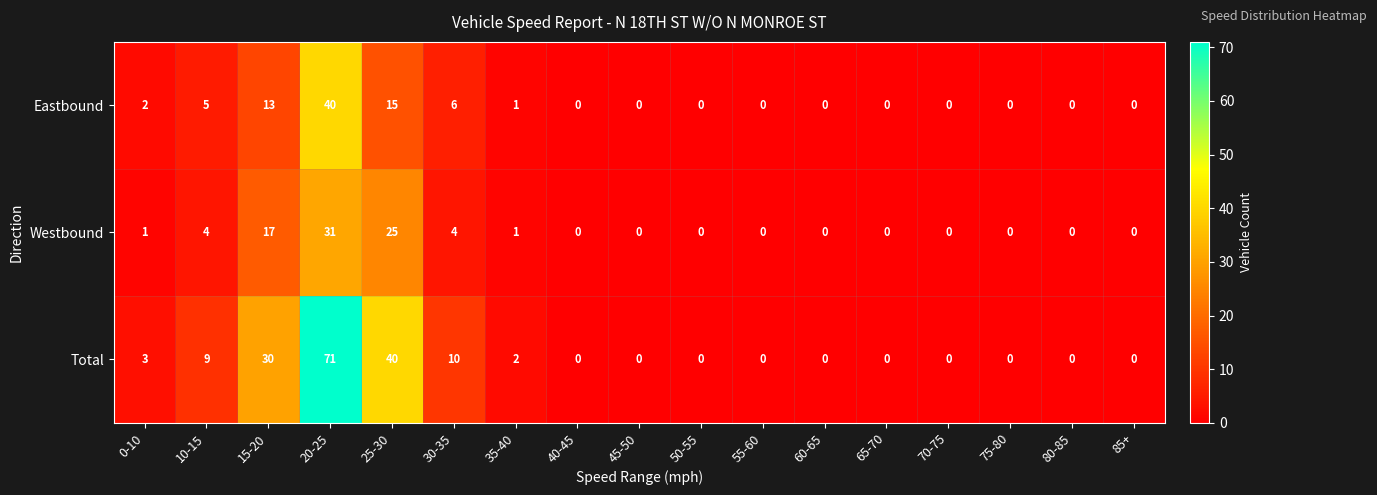

How many data points in Total are above 0?

7